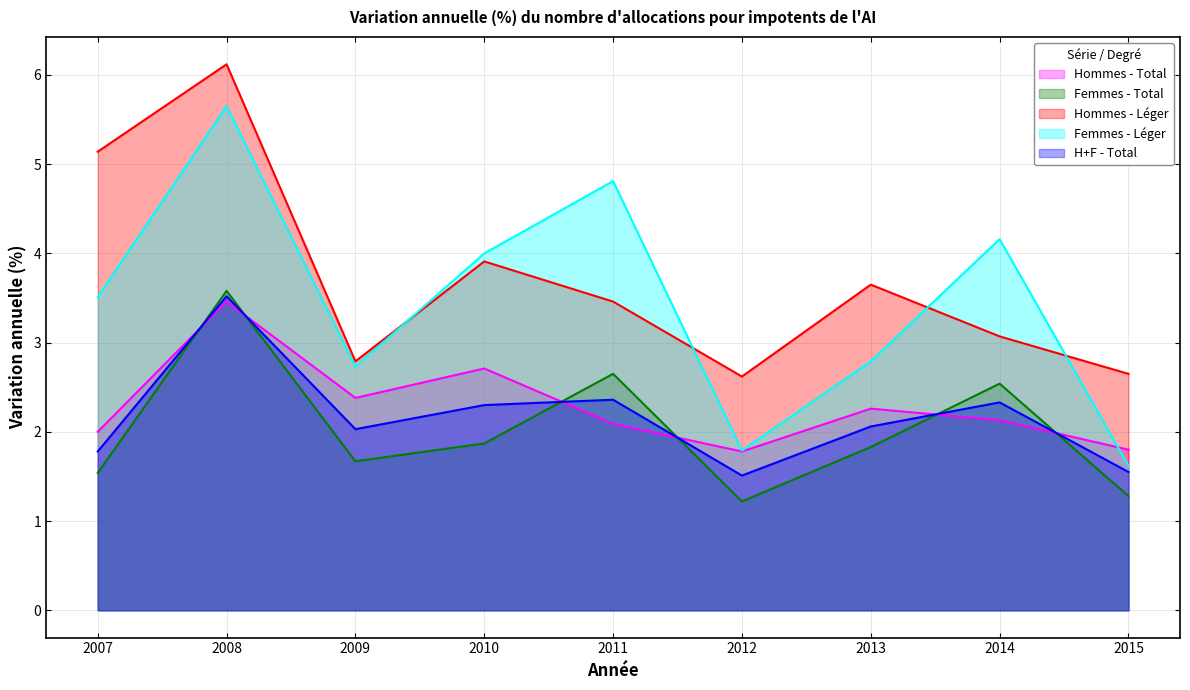

What is the sum of the H+F - Total values at 2008 and 2007?

5.3